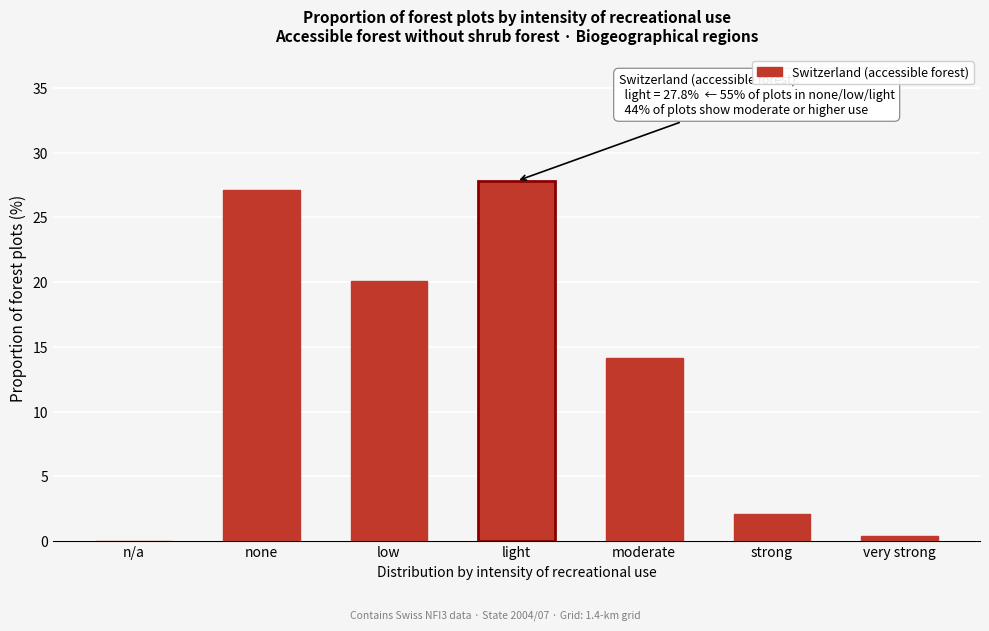

Reading left to right, transcribe all the data shown in this chart.

n/a=0.0	none=27.1	low=20.1	light=27.8	moderate=14.1	strong=2.1	very strong=0.4